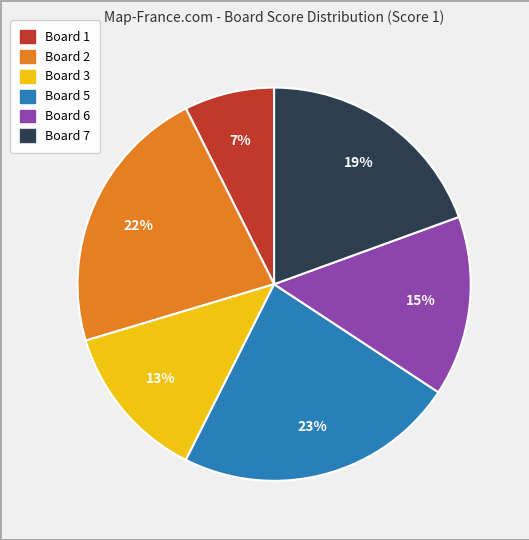

To the nearest percent, what is the average slice percentage?

17%